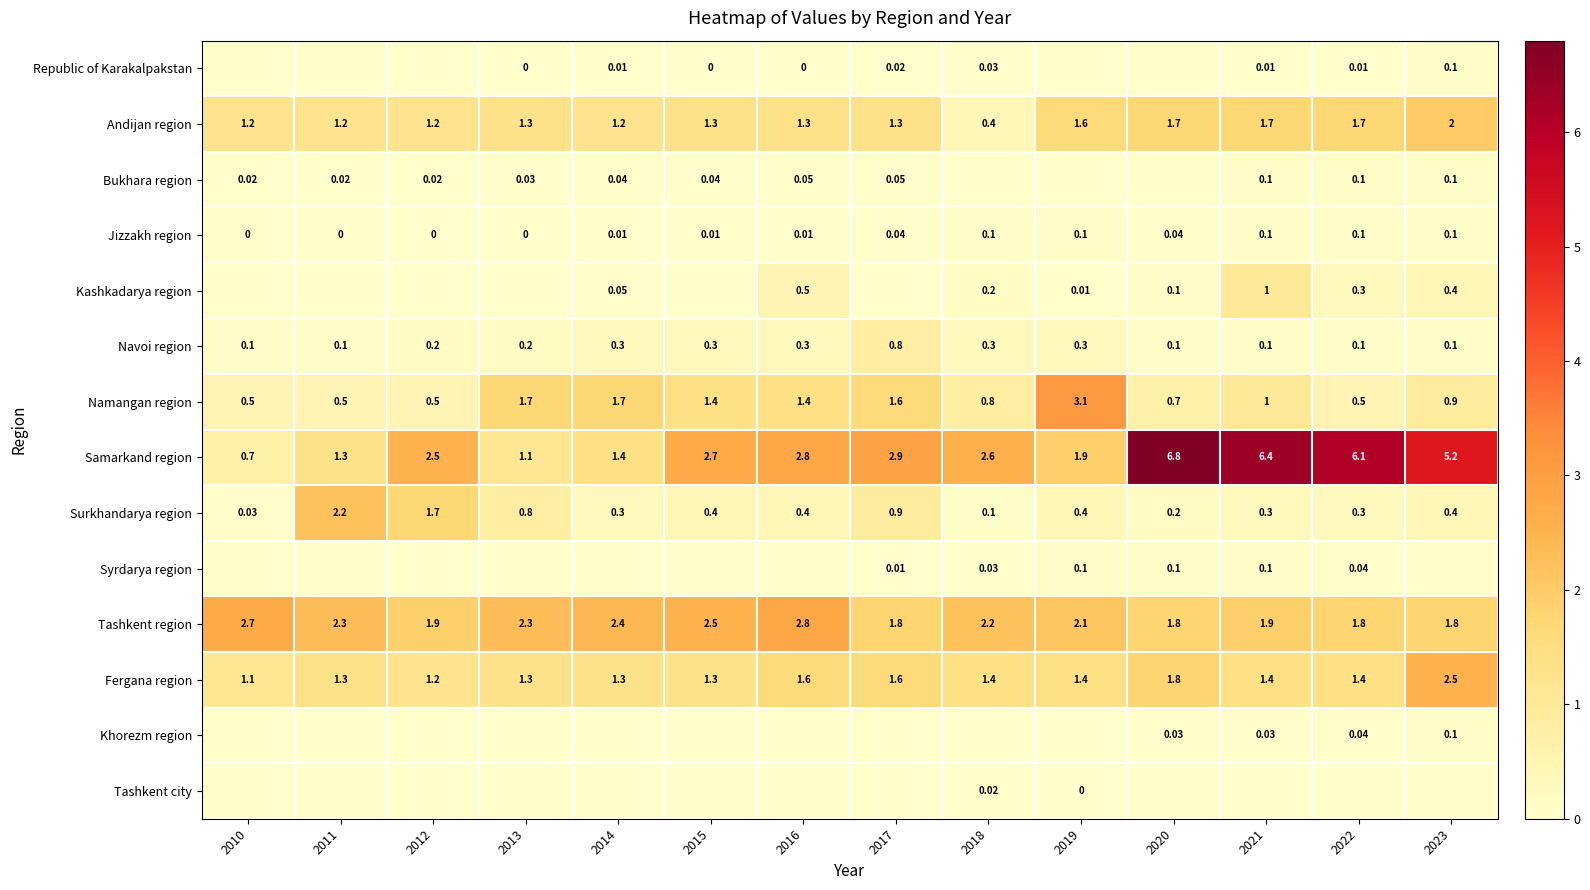

Which category has the lowest value in the Fergana region series?

2010